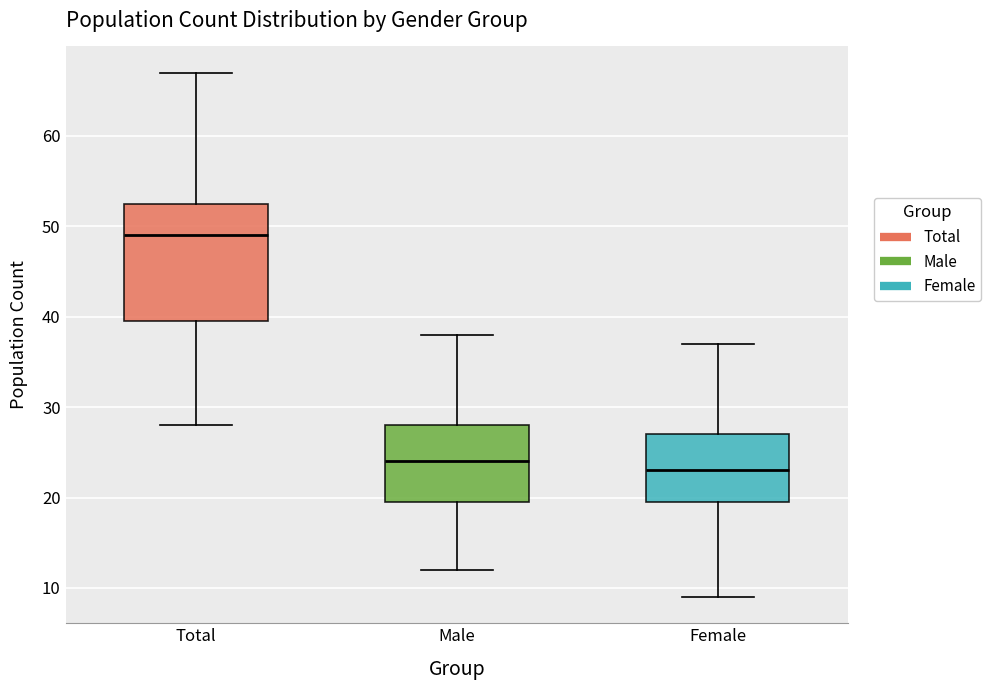

Reading left to right, transcribe this box plot: for each box, give where its median line is, the range the box spans, and where its two whiskers end, as read against the y-axis. The values are not printed on the chart, so give them approximately, as read against the axis.

Total: median 49, box 40 to 53, whiskers 28 to 67
Male: median 24, box 20 to 28, whiskers 12 to 38
Female: median 23, box 20 to 27, whiskers 9 to 37